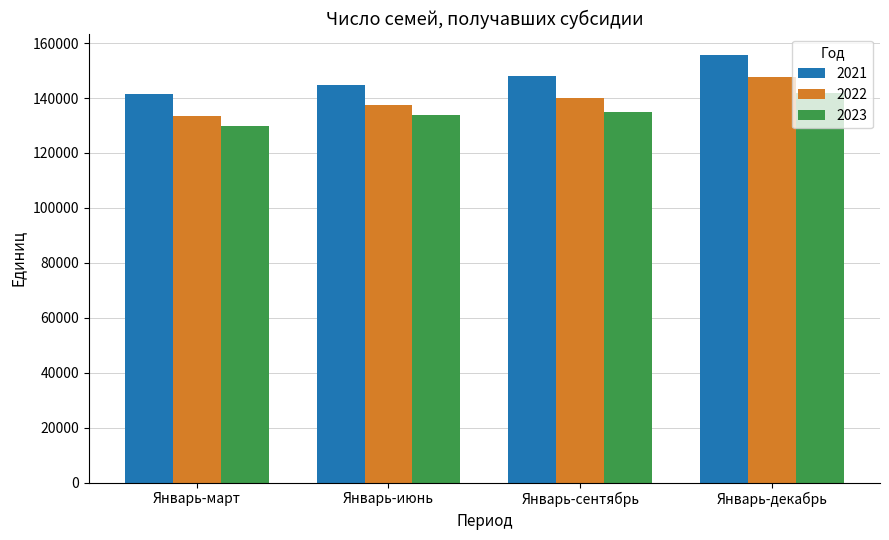

What is the sum of the 2023 values at Январь-декабрь and Январь-сентябрь?

276803